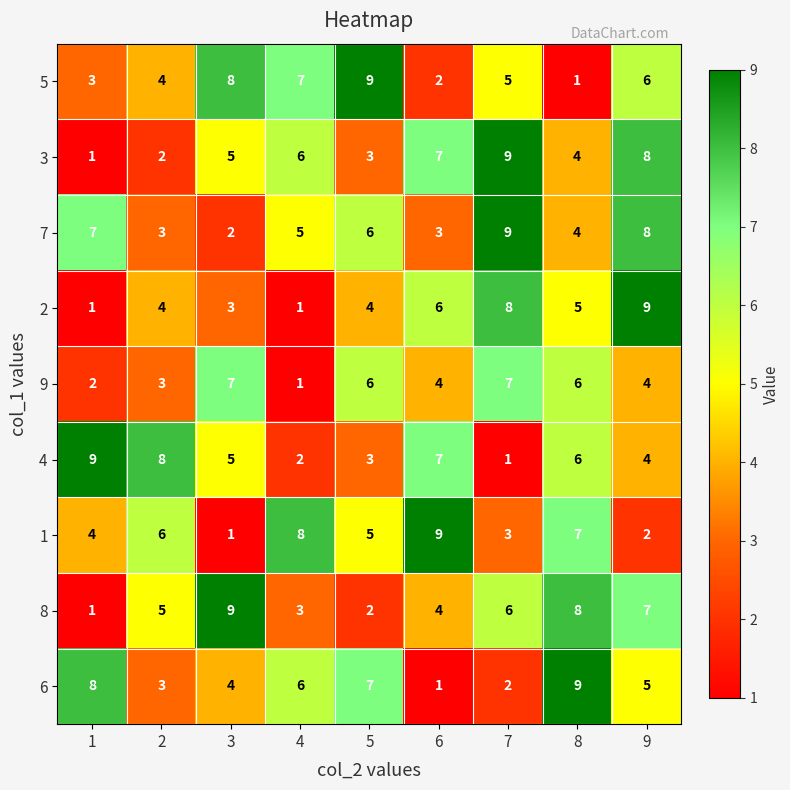

What is the difference between the highest and lowest values at 6?

8